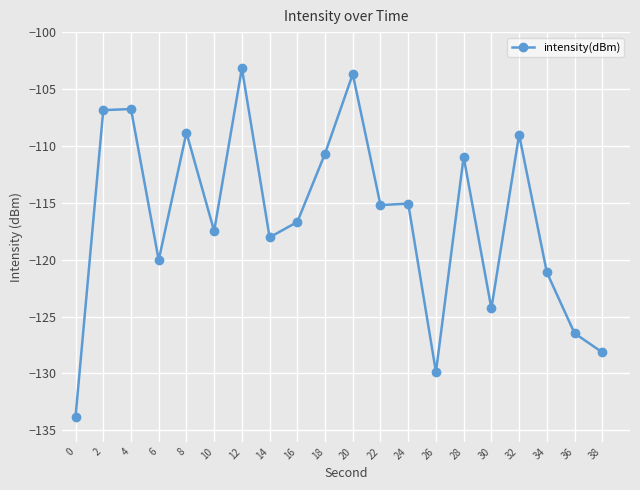

At which category does the data reach its first local valley?

6